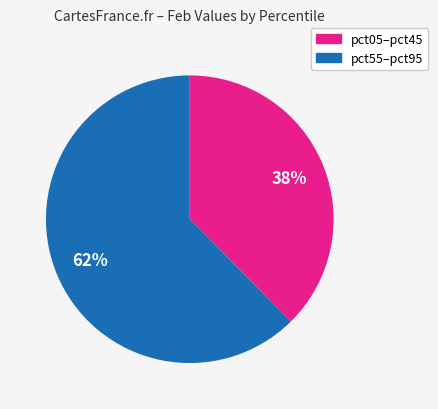

Does any single category account for the majority?

Yes